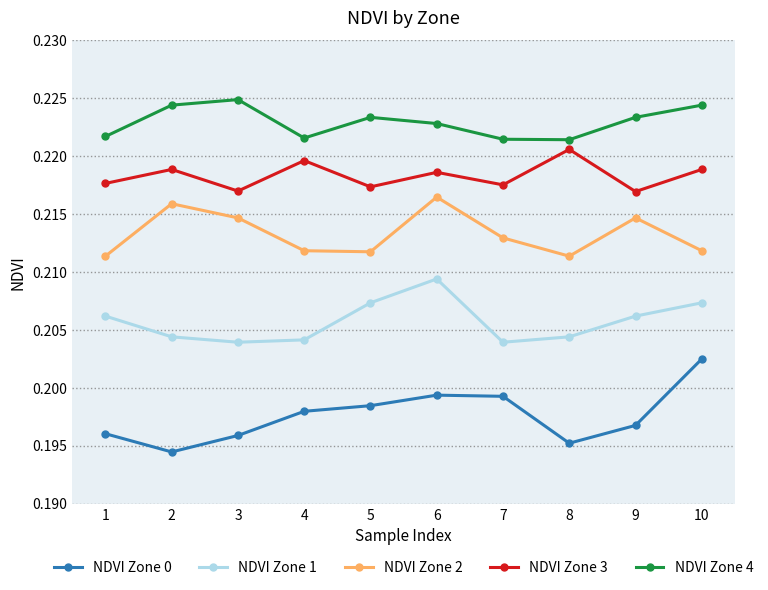

How many lines are shown in the chart?

5